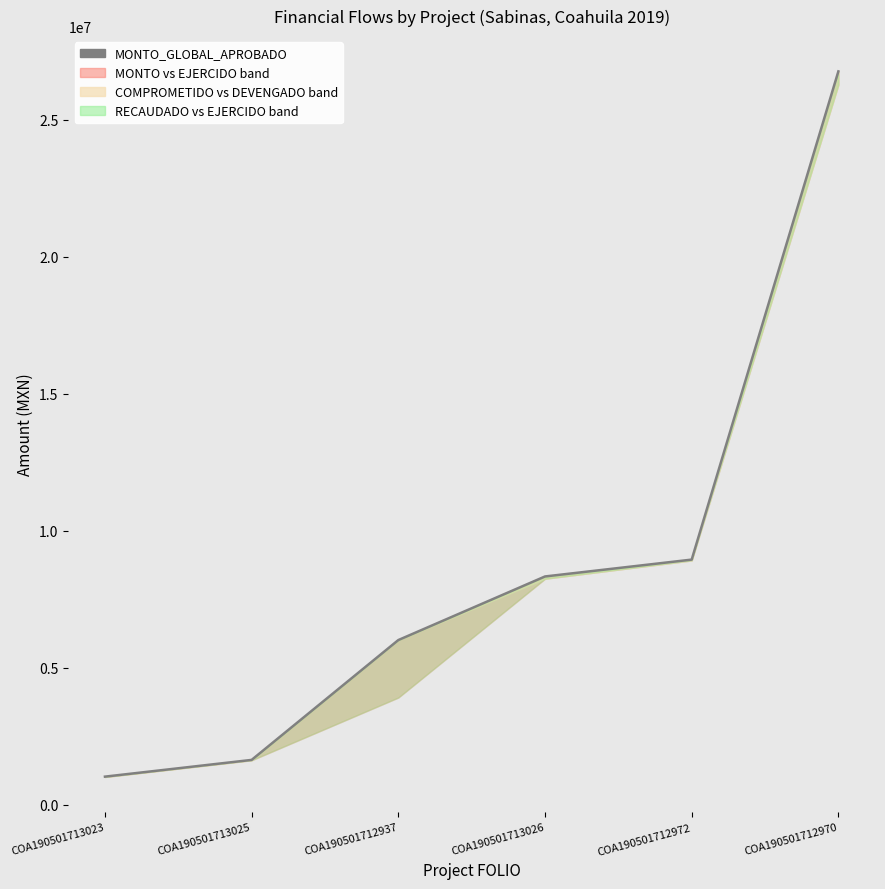

Reading left to right, list all the values displayed in this chart.

1019706.0	1630613.0	6005952.5	8327771.0	8943170.0	26767603.0